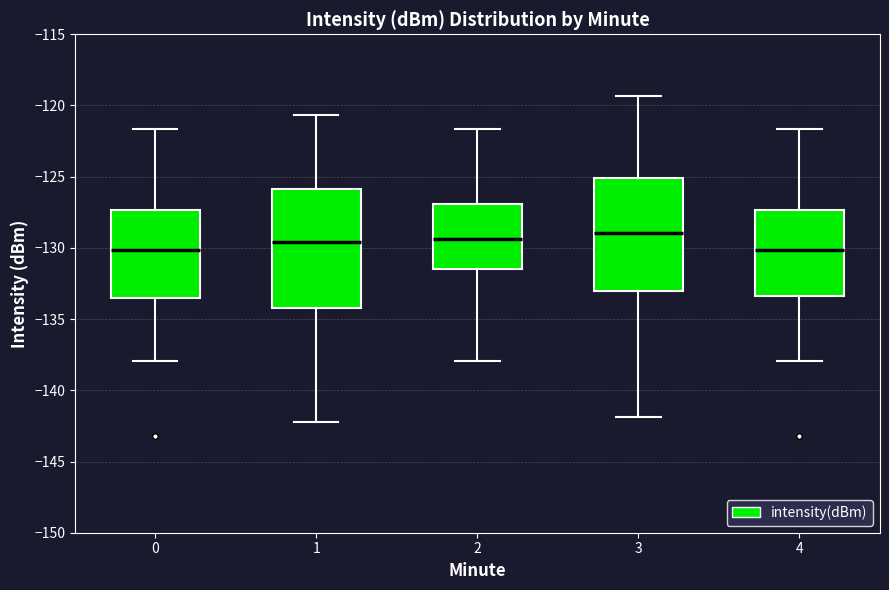

Where is the lower edge of the box at x = 1 on the y-axis? The values are not printed on the chart, so give them approximately, as read against the axis.

-134.0